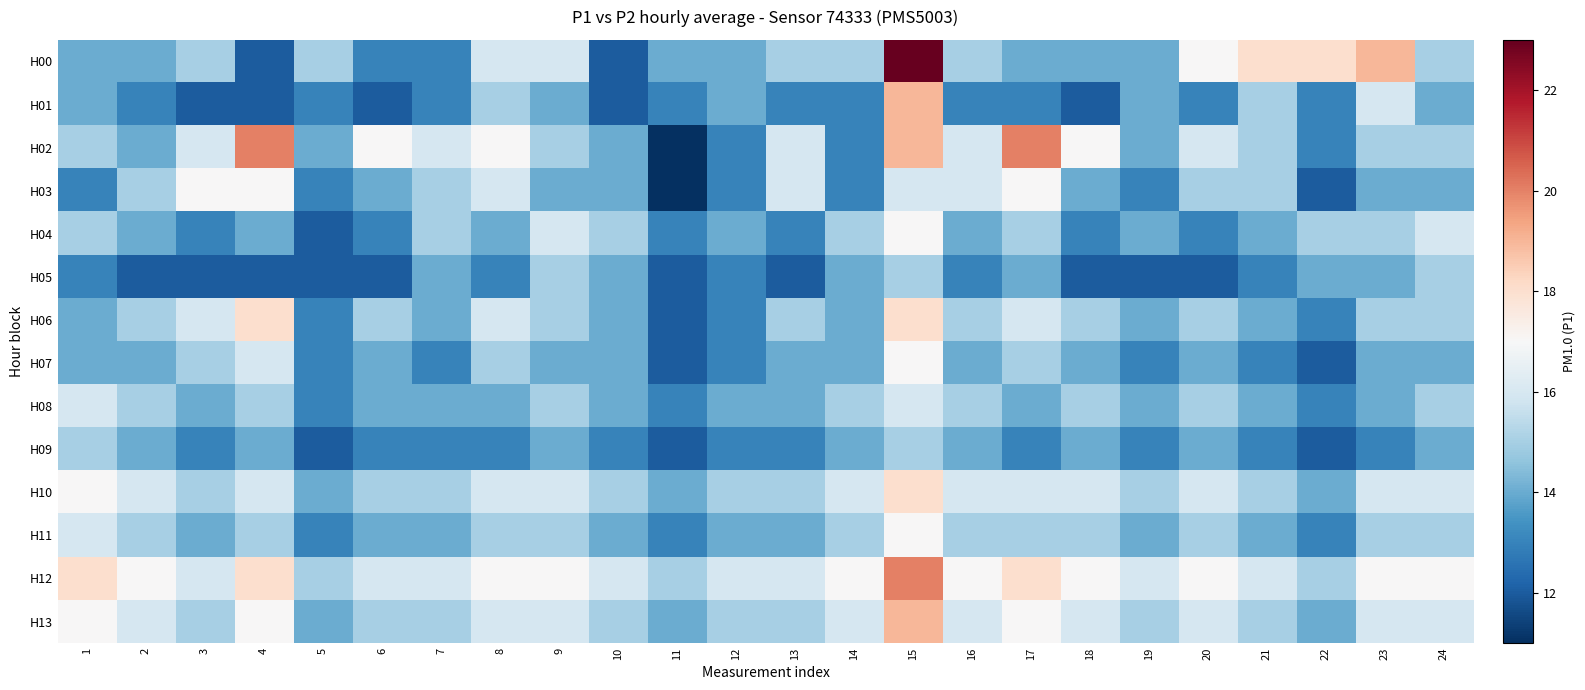

Which has a higher value, 15 or 17?

15